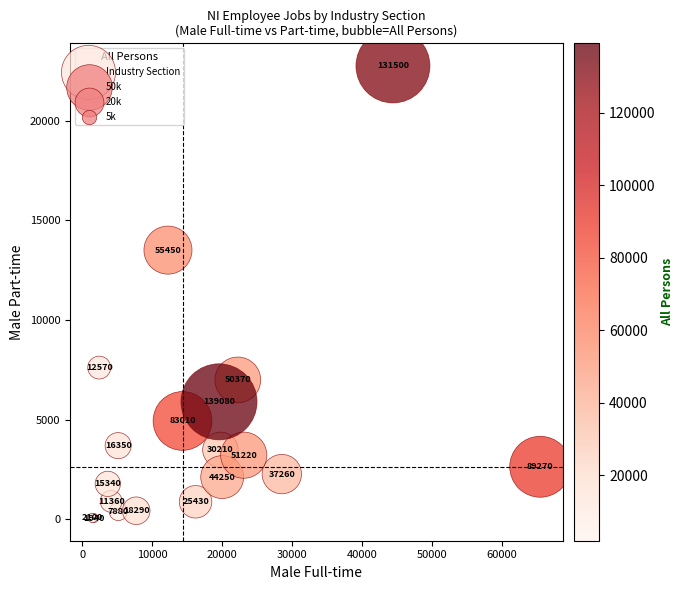

What Y value in the scatter plot is closest to 11405?

13510